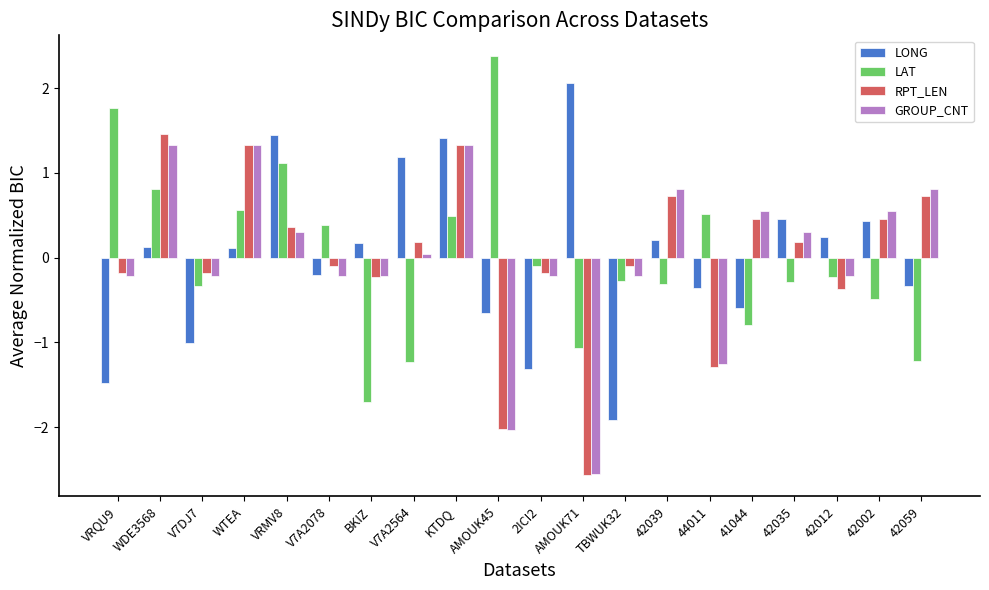

What is the difference between the second highest and minimum values in the LAT series?

3.5